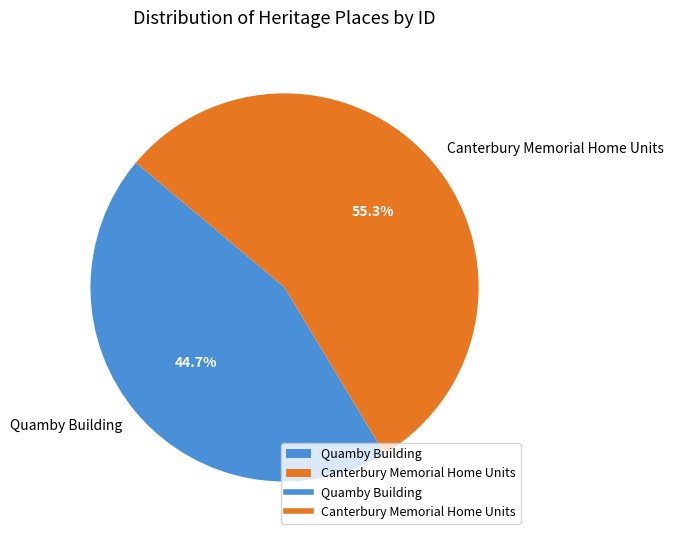

Combined, what portion of the pie is Canterbury Memorial Home Units and Quamby Building?

100.0%